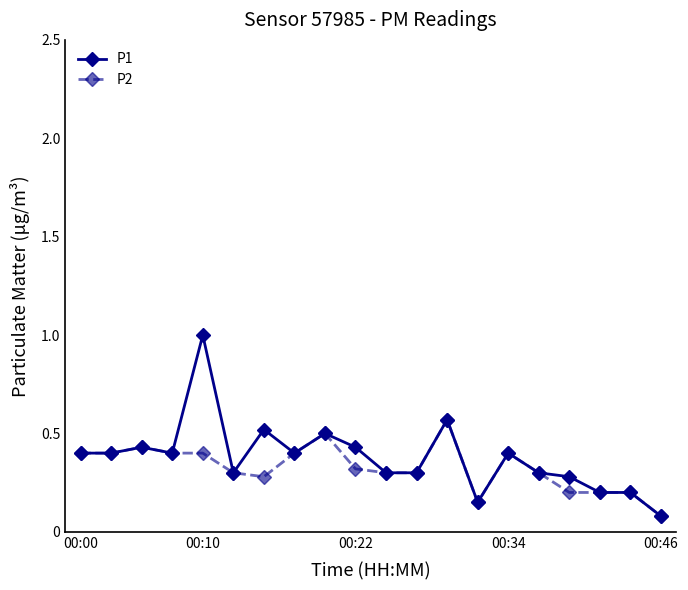

At how many categories does at least one series exceed 0?

20